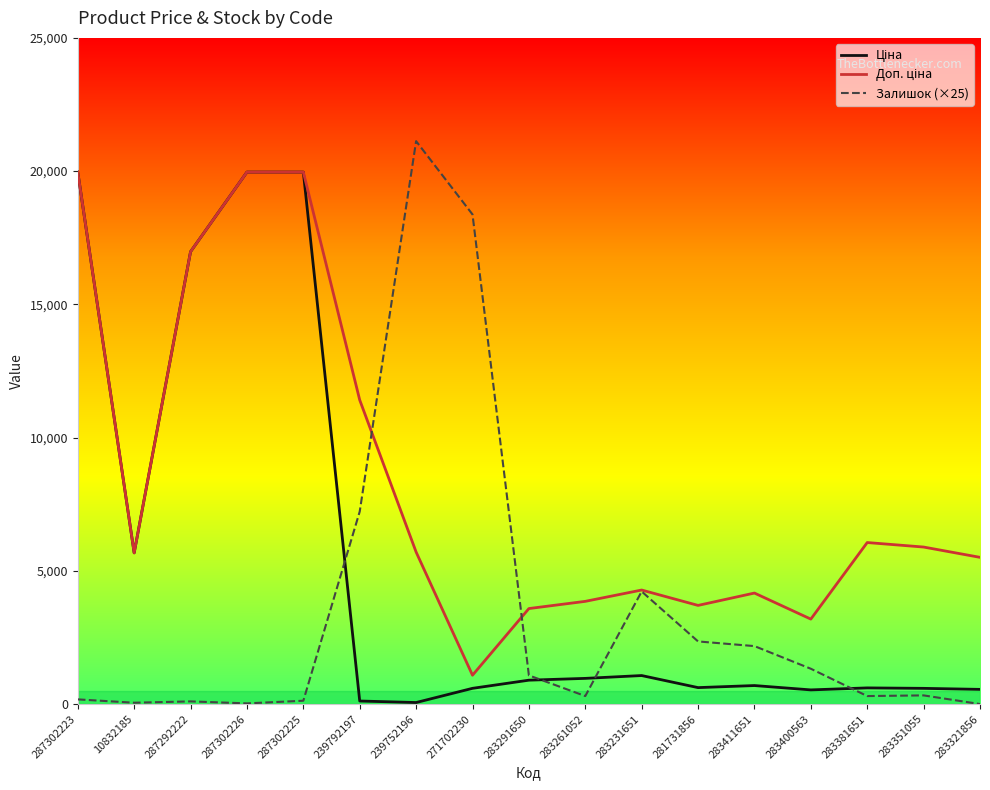

What position from the right is 239792197?

12